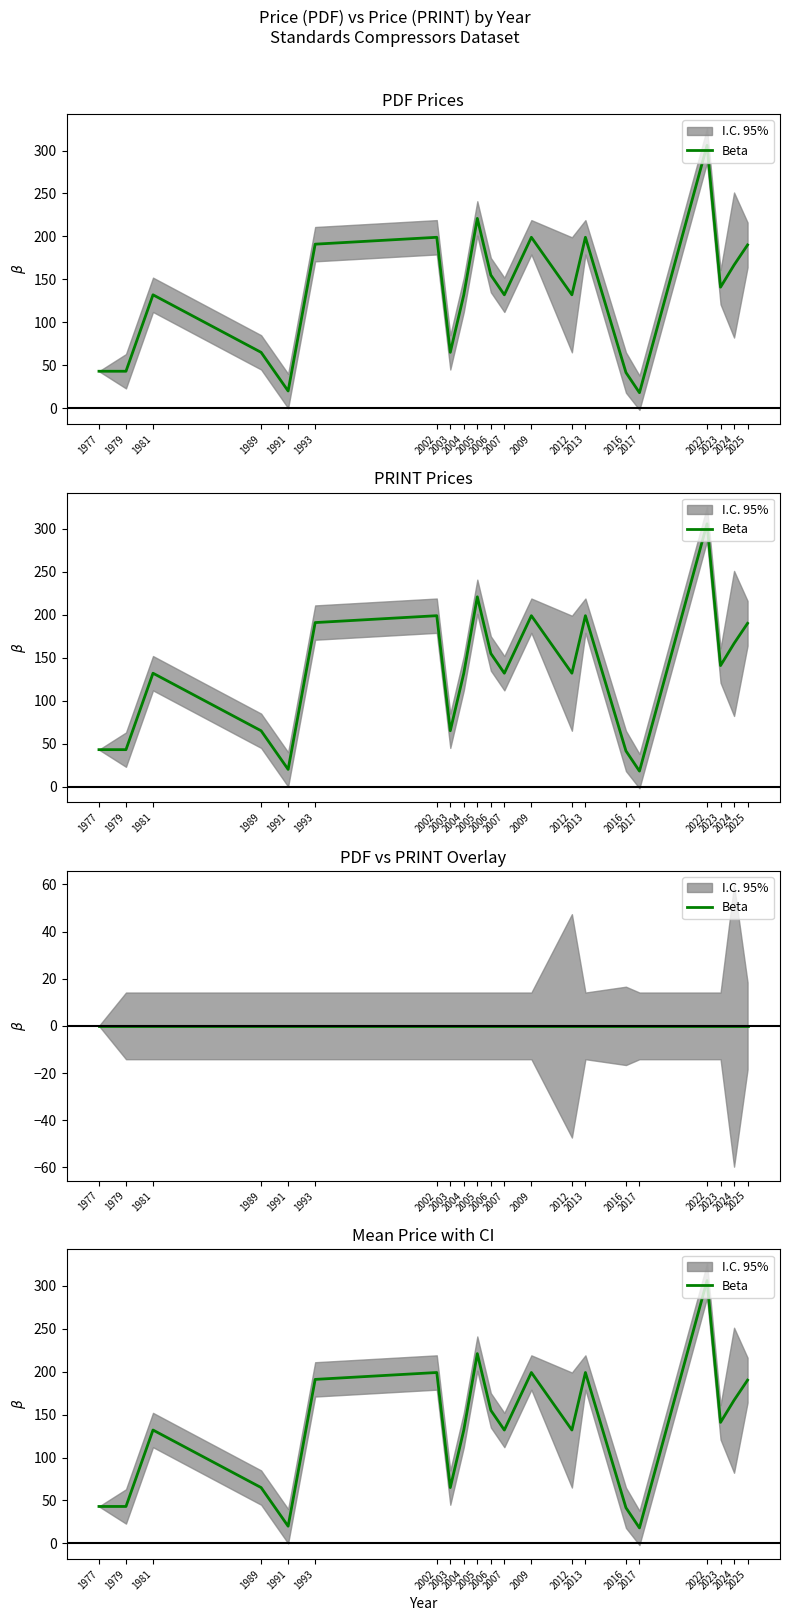

True or false: the data shows 12.4 at 1991.

False